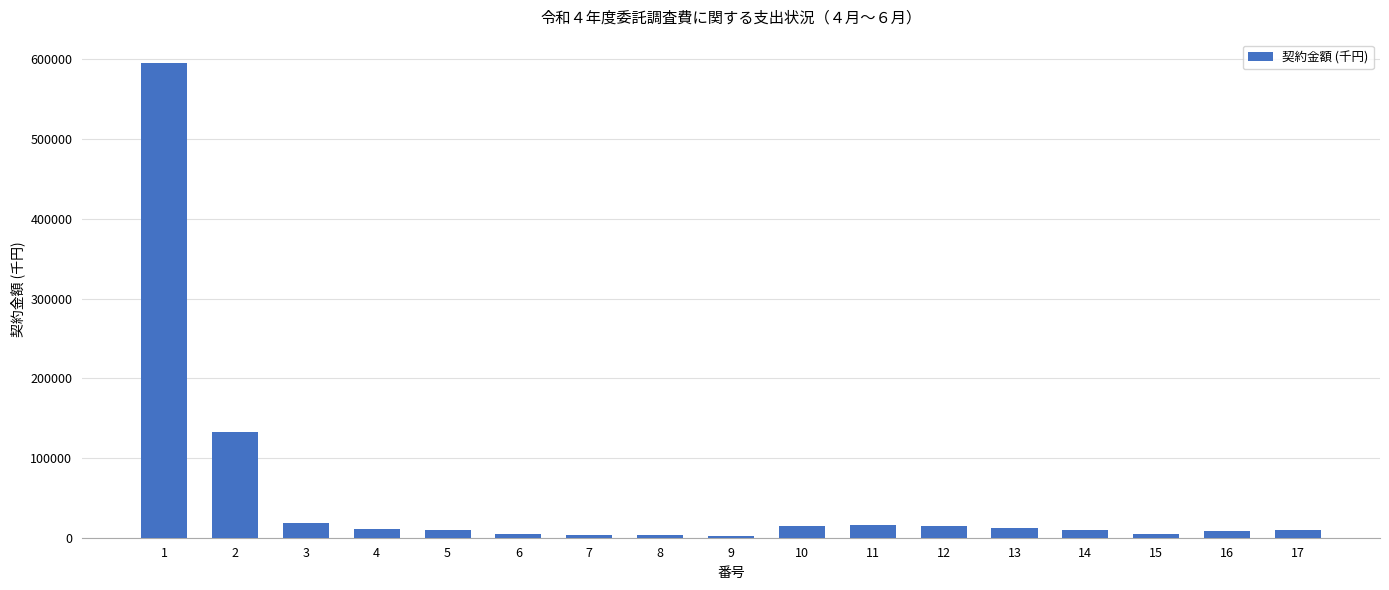

What is the average value?

51033